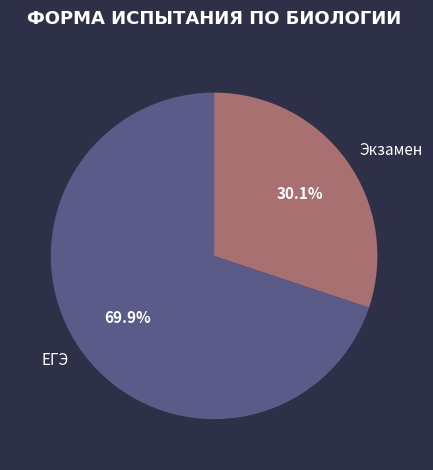

Which category has the biggest portion of the pie?

ЕГЭ